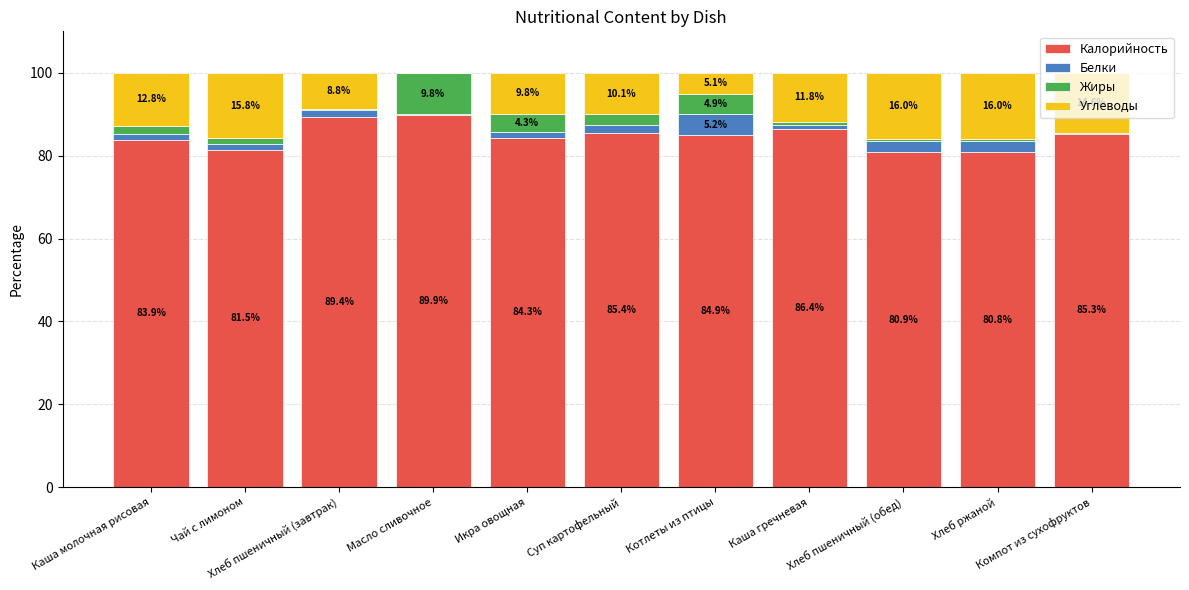

What are all the series names shown in the legend?

Калорийность, Белки, Жиры, Углеводы